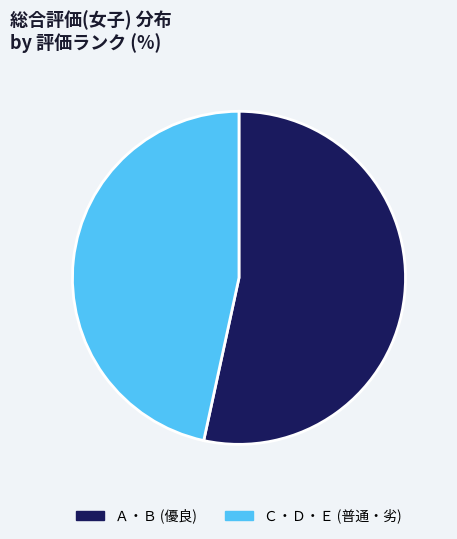

Is there any slice that represents more than half of the pie?

Yes